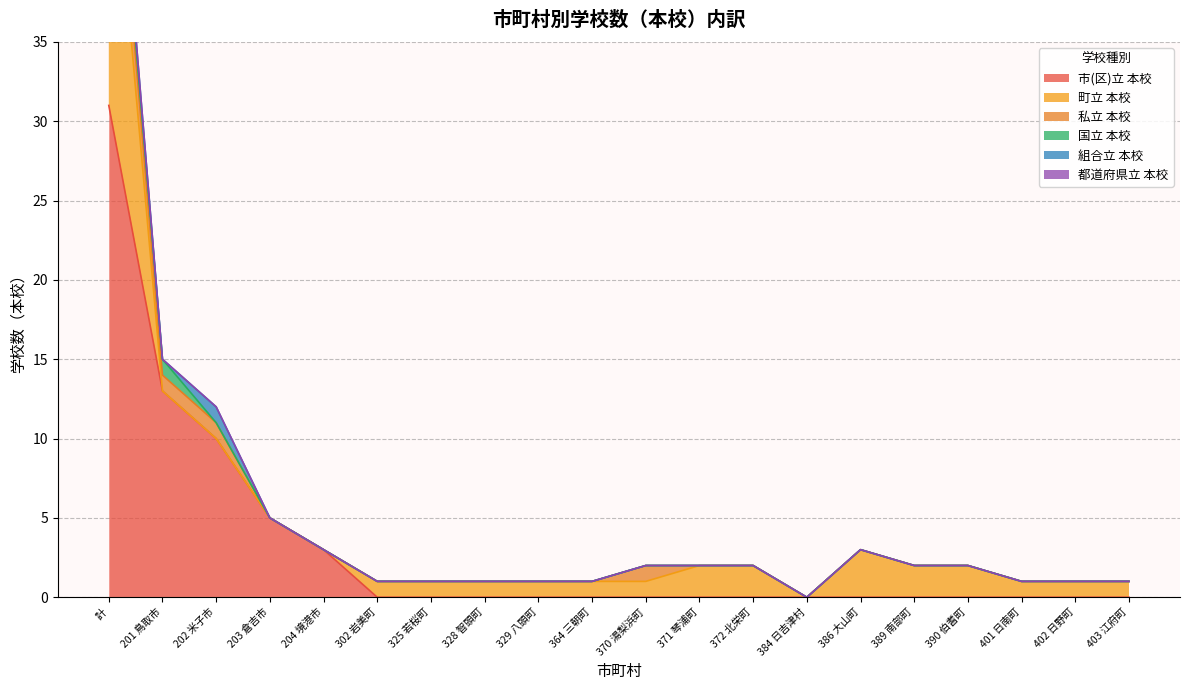

List the labels in order of 組合立 本校 value, largest first.

計, 202 米子市, 201 鳥取市, 203 倉吉市, 204 境港市, 302 岩美町, 325 若桜町, 328 智頭町, 329 八頭町, 364 三朝町, 370 湯梨浜町, 371 琴浦町, 372 北栄町, 384 日吉津村, 386 大山町, 389 南部町, 390 伯耆町, 401 日南町, 402 日野町, 403 江府町